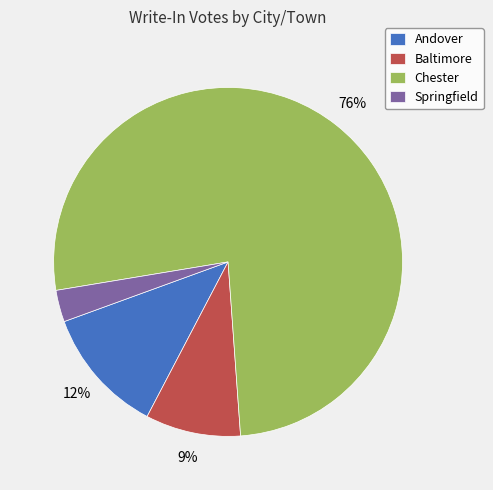

To the nearest percent, what portion does Chester represent?

76%